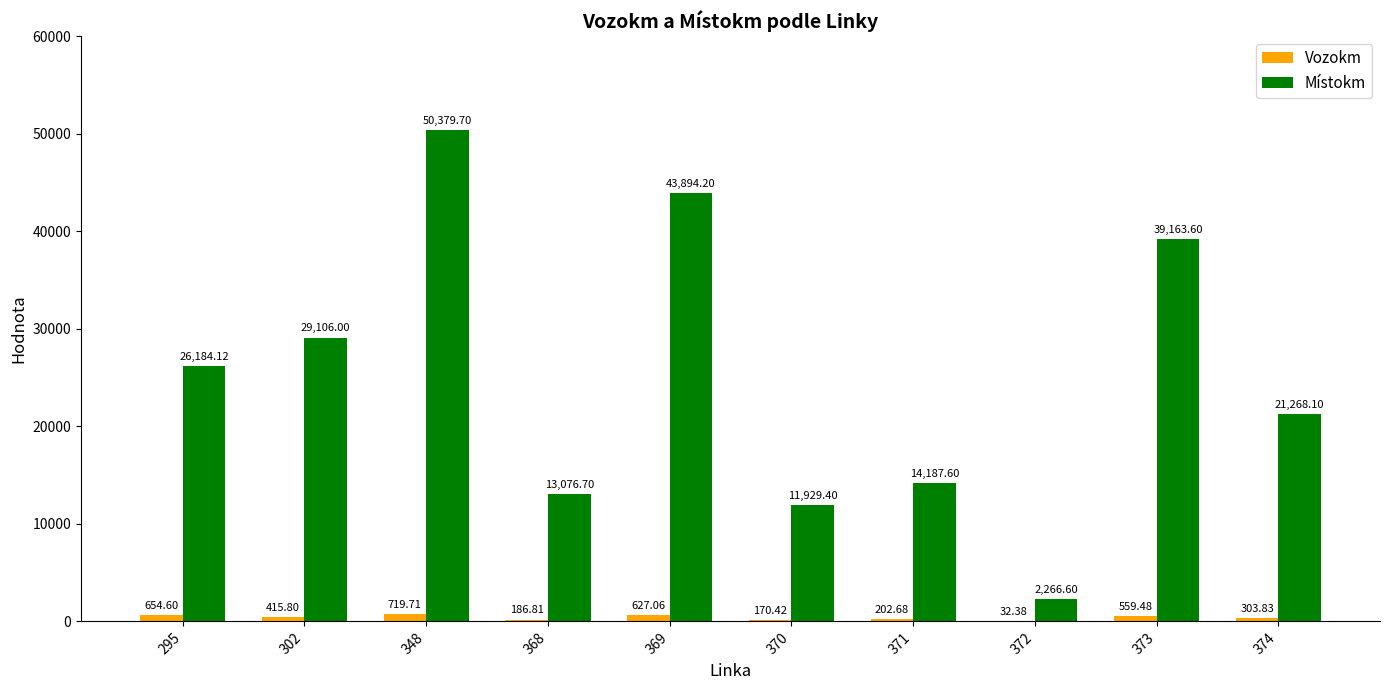

Reading left to right, list all the values displayed in this chart.

Vozokm: 654.6	415.8	719.7	186.8	627.1	170.4	202.7	32.4	559.5	303.8
Místokm: 26184.1	29106.0	50379.7	13076.7	43894.2	11929.4	14187.6	2266.6	39163.6	21268.1